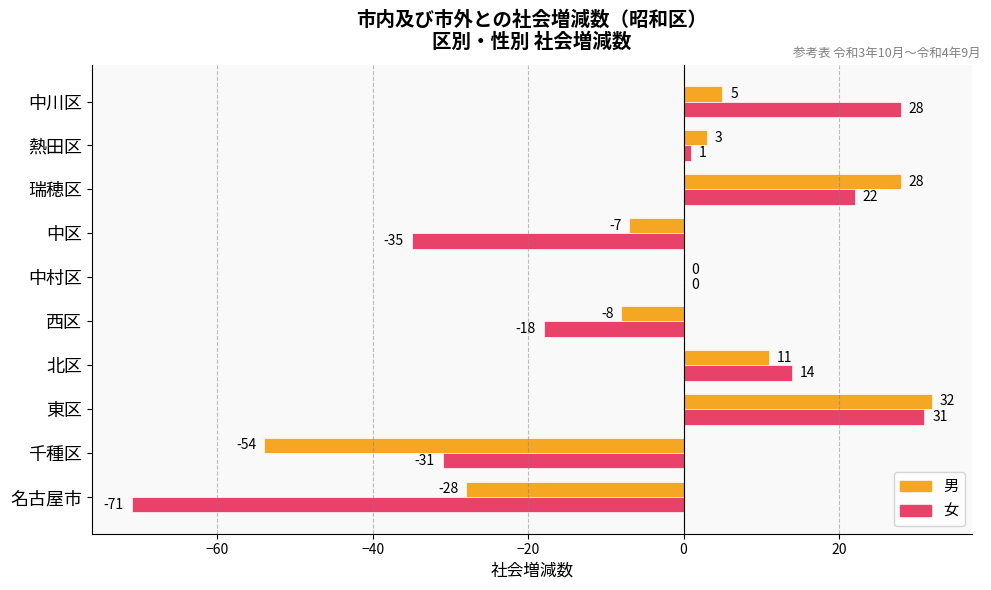

What is the greatest value displayed?

32